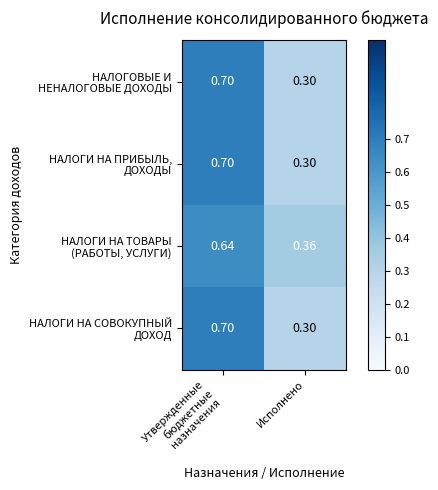

Which label corresponds to the smallest value in the chart?

Исполнено